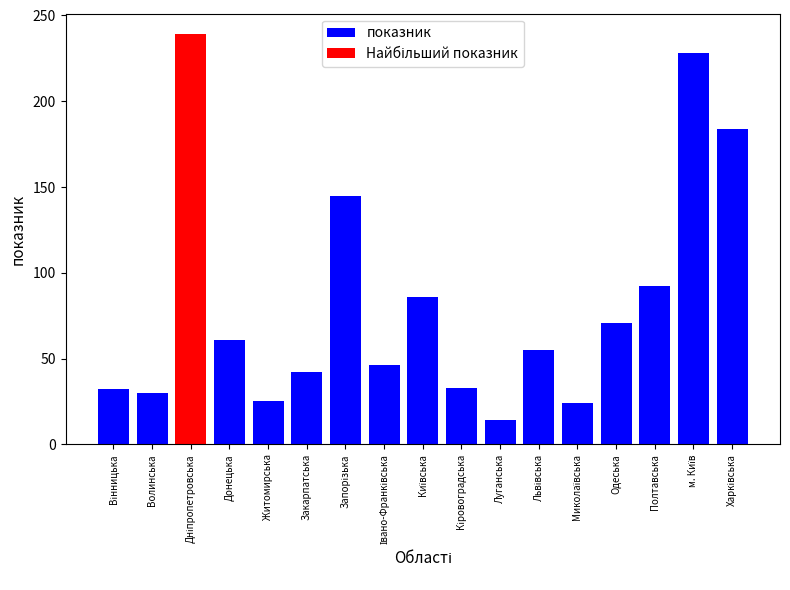

Rank the categories by value from highest to lowest.

Дніпропетровська, м. Київ, Харківська, Запорізька, Полтавська, Київська, Одеська, Донецька, Львівська, Івано-Франківська, Закарпатська, Кіровоградська, Вінницька, Волинська, Житомирська, Миколаївська, Луганська